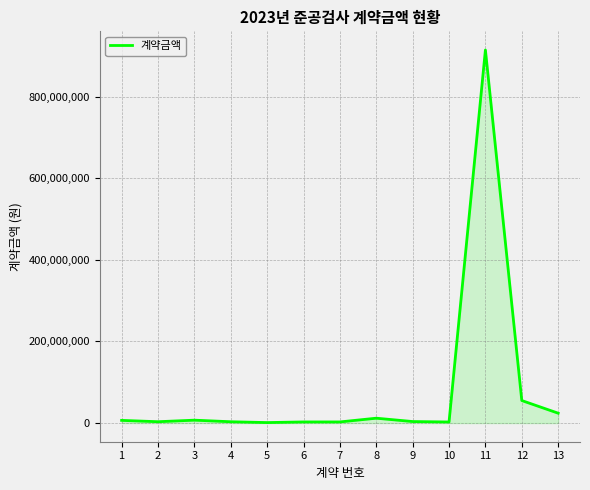

Read the value at 12, to the nearest 100.

55200000